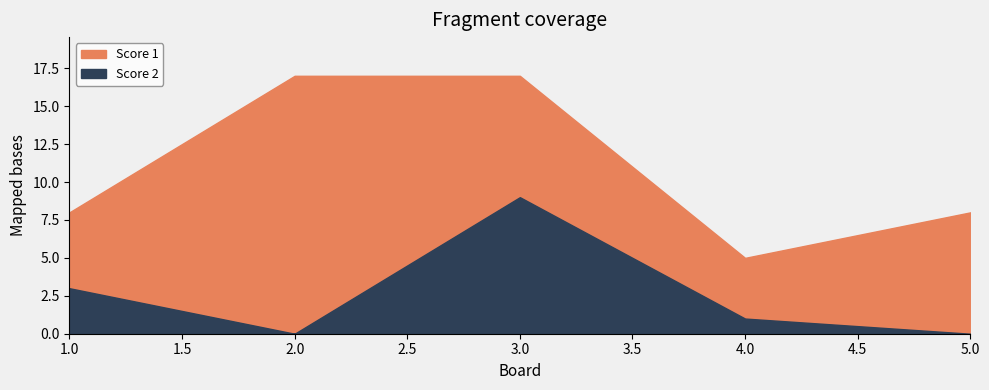

Which series has the widest spread of values?

Score 1